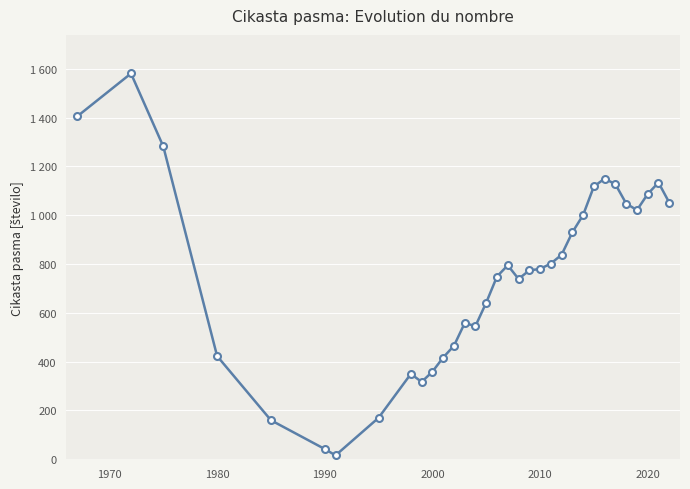

Is this an area chart (filled region under the line)?

No